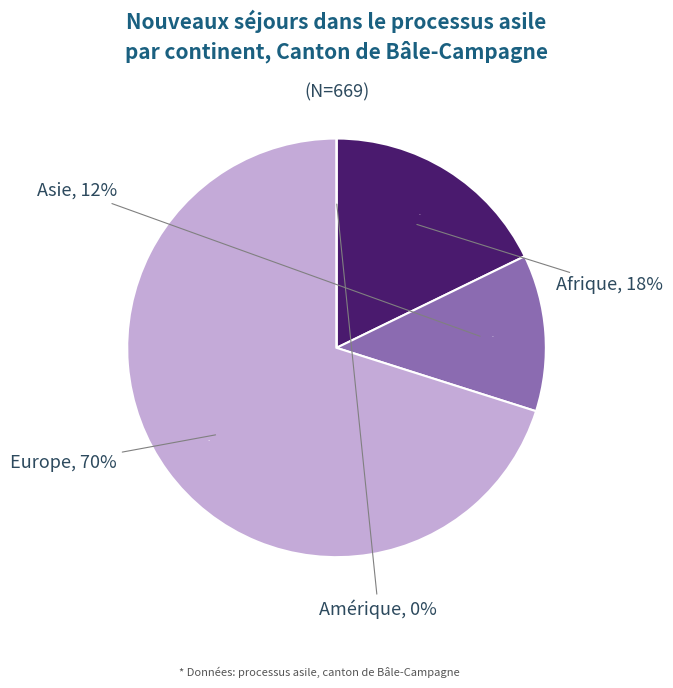

How much of the chart is everything except Afrique?

82.2%